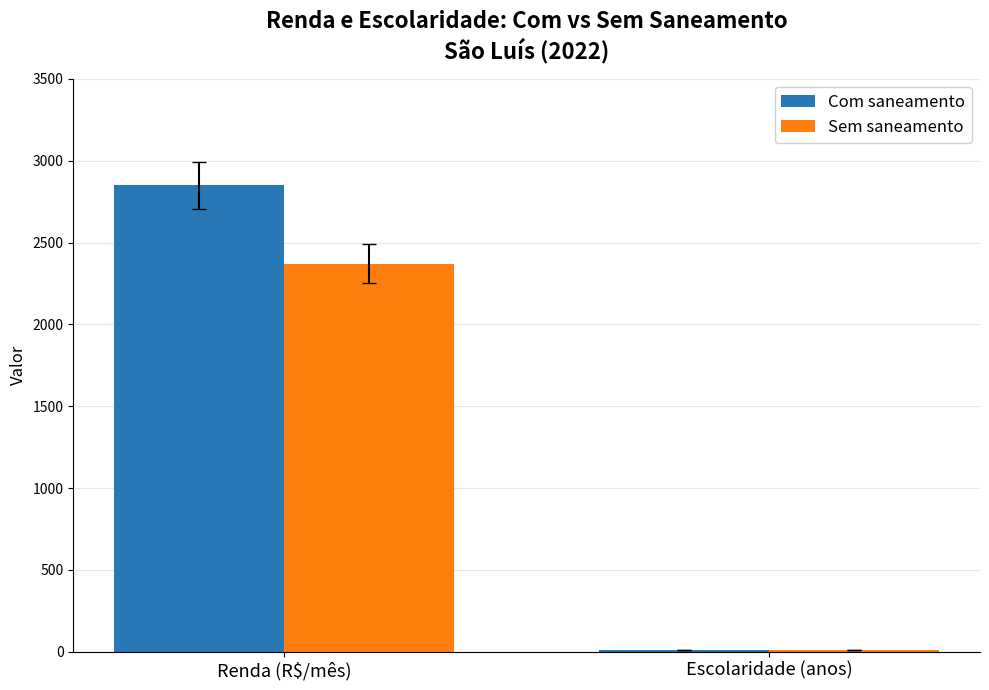

At which category does the chart reach its peak across all series?

Renda (R$/mês)